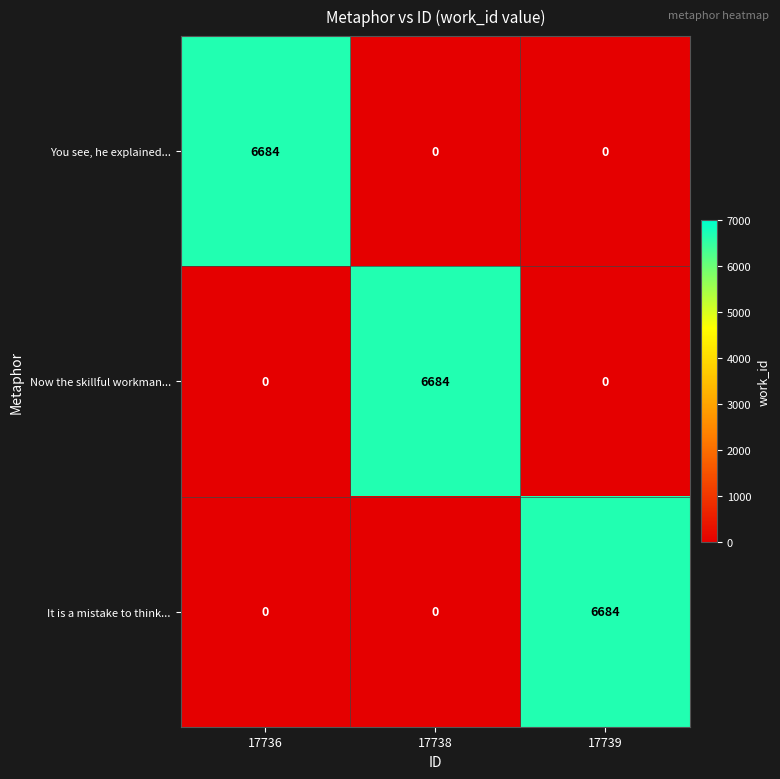

How many data points in You see, he explained... are above 0?

1